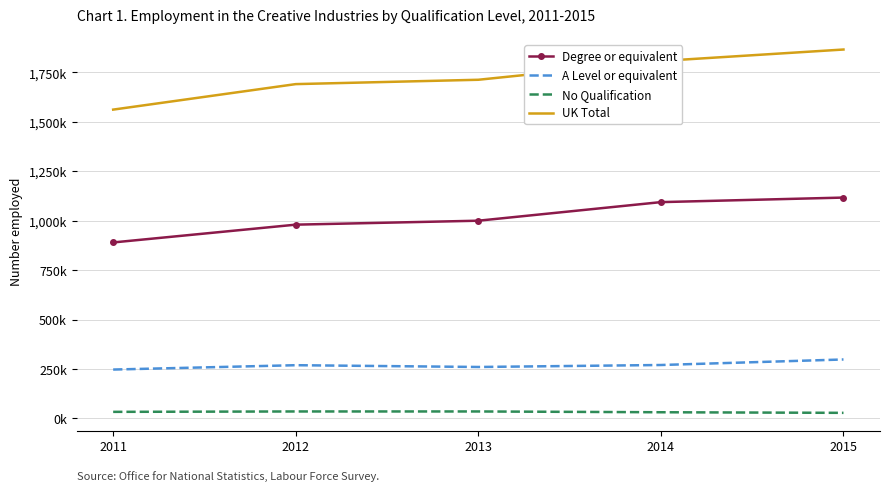

Reading right to left, transcribe all the data shown in this chart.

Degree or equivalent: 2015=1117000	2014=1094000	2013=1000000	2012=980000	2011=890000
A Level or equivalent: 2015=298000	2014=270000	2013=260000	2012=269000	2011=247000
No Qualification: 2015=28000	2014=31000	2013=35000	2012=35000	2011=33000
UK Total: 2015=1866000	2014=1808000	2013=1713000	2012=1691000	2011=1562000